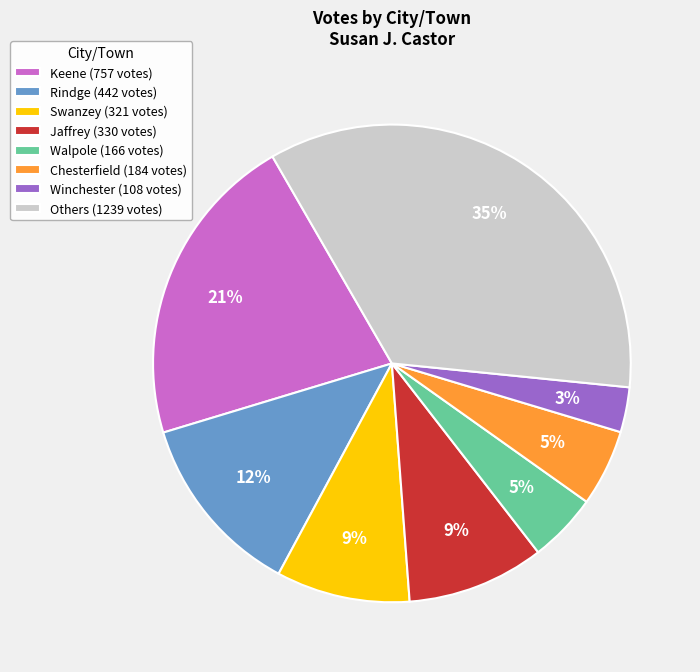

What is the smallest slice in the pie chart?

Winchester (108 votes)